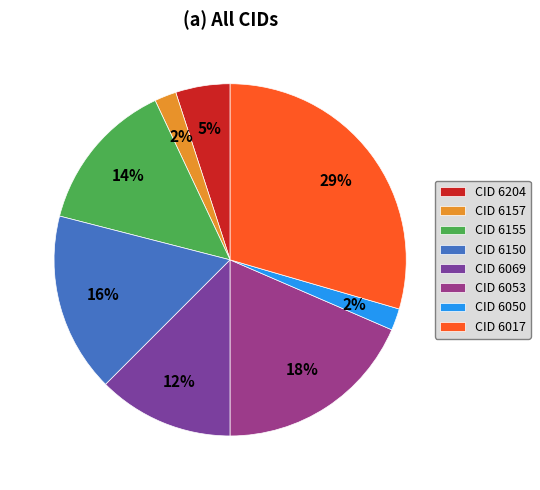

To the nearest percent, what is the average slice percentage?

12%